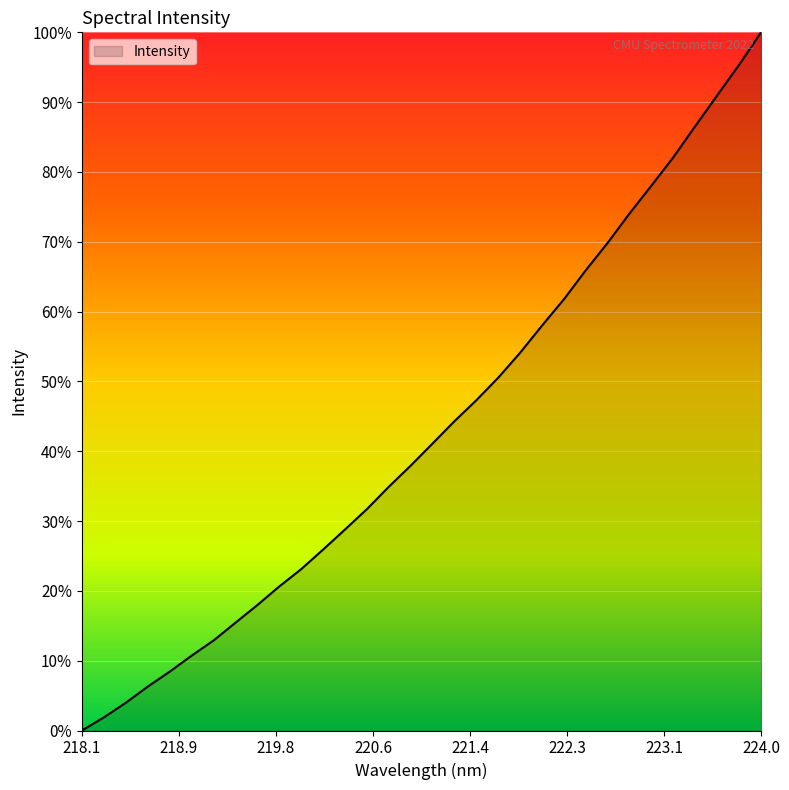

What is the maximum value shown in the chart?

100.0